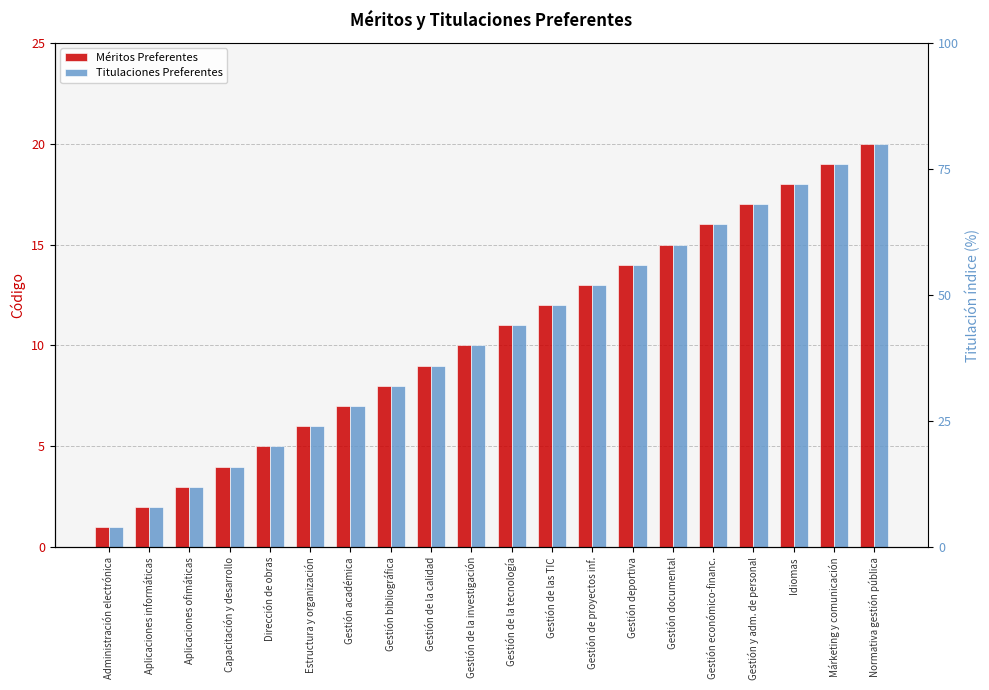

What is the smallest value displayed?

1